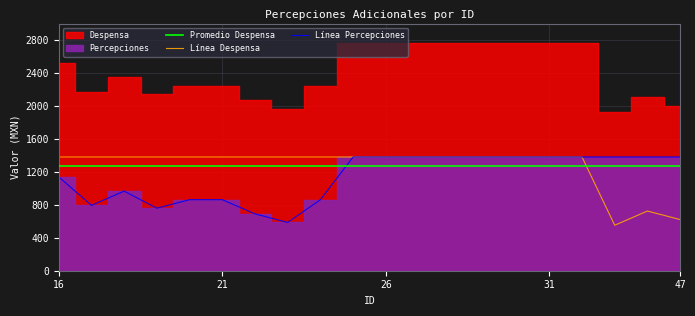

At 18, list the series in order from smallest to largest.

Percepciones, Despensa